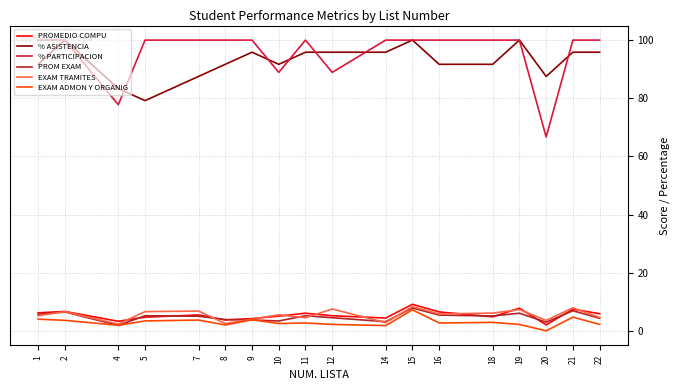

Which category has the highest value in the EXAM ADMON Y ORGANIG series?

15